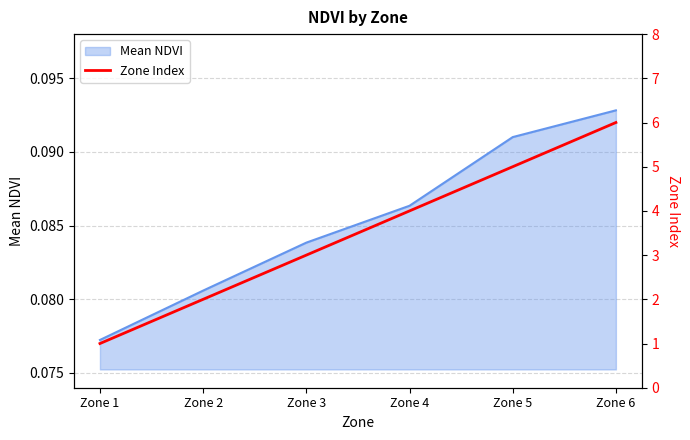

List the labels in order of value, smallest first.

Zone 1, Zone 2, Zone 3, Zone 4, Zone 5, Zone 6